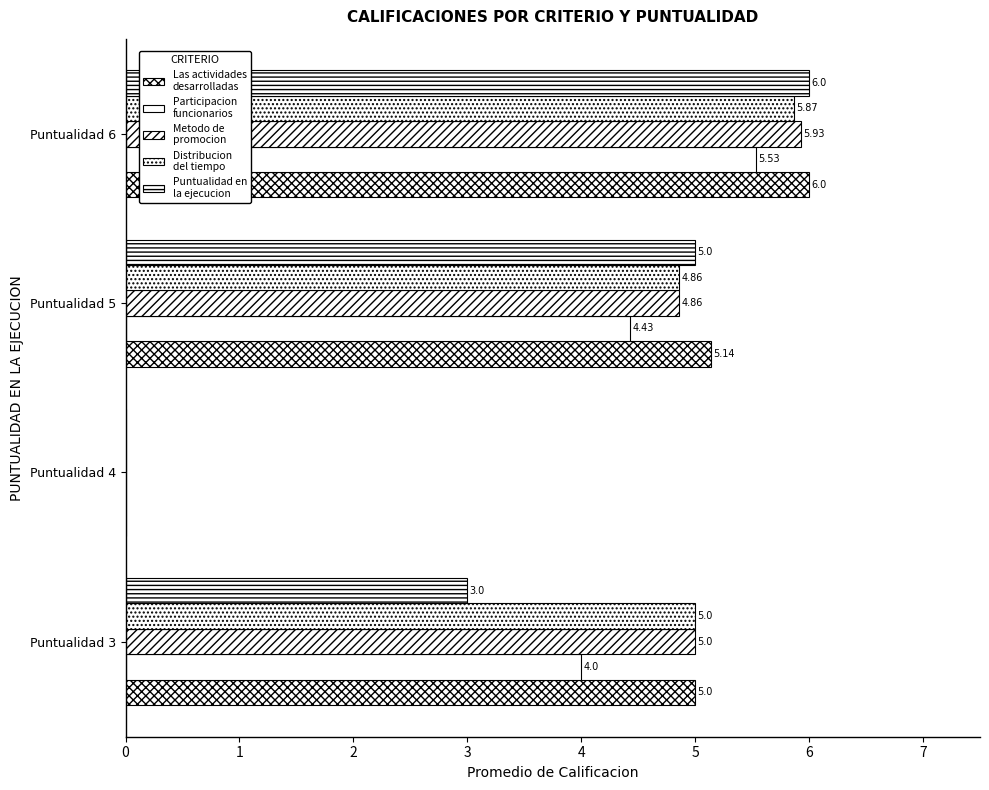

Count the number of data series in this chart.

5